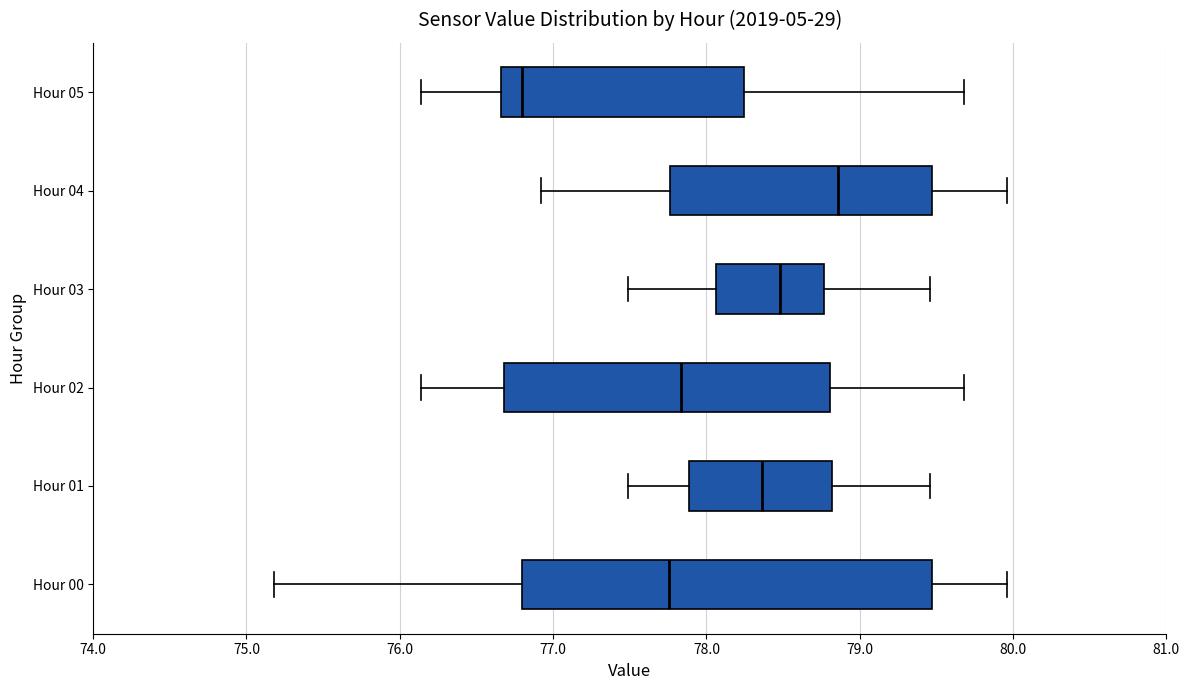

Reading bottom to top, read every box against the x-axis: the position of its median line, the range the box covers, and the ends of its whiskers. The values are not printed on the chart, so give them approximately, as read against the axis.

Hour 00: median 77.8, box 76.8 to 79.5, whiskers 75.2 to 80.0
Hour 01: median 78.4, box 77.9 to 78.8, whiskers 77.5 to 79.5
Hour 02: median 77.8, box 76.7 to 78.8, whiskers 76.1 to 79.7
Hour 03: median 78.5, box 78.1 to 78.8, whiskers 77.5 to 79.5
Hour 04: median 78.9, box 77.8 to 79.5, whiskers 76.9 to 80.0
Hour 05: median 76.8, box 76.7 to 78.2, whiskers 76.1 to 79.7